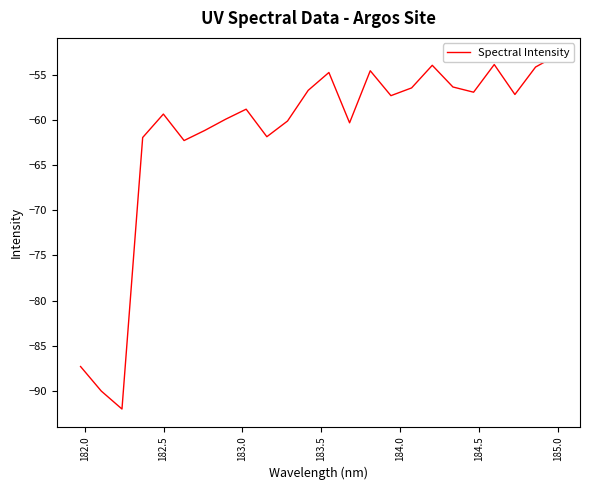

Does the chart display data point markers on the line(s)?

No